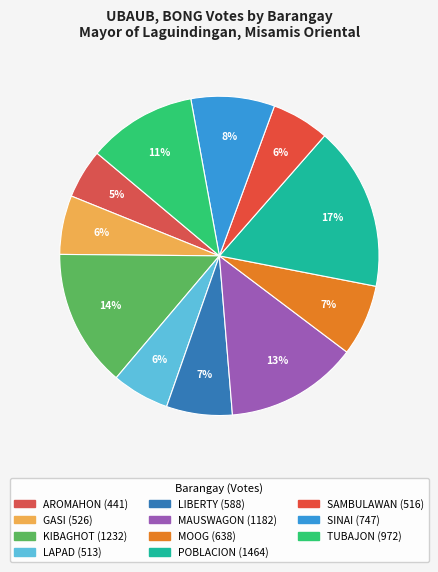

To the nearest percent, what percentage of the pie is GASI?

6%